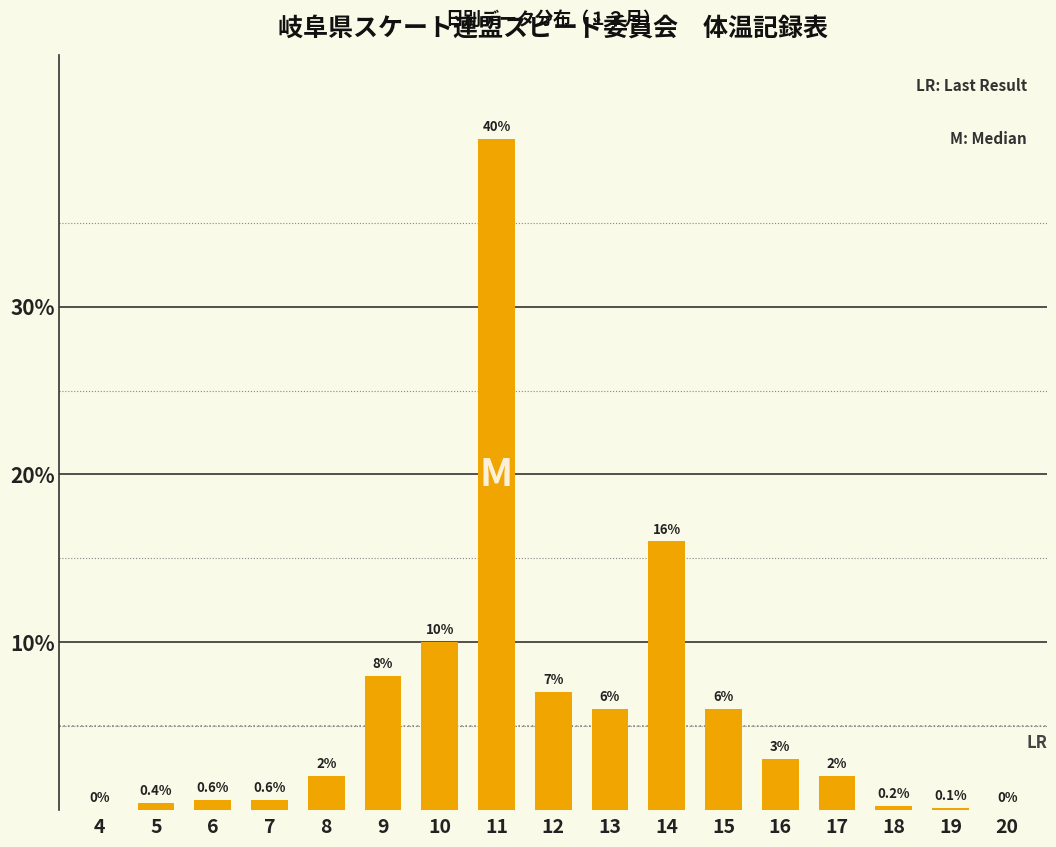

At which label is the value closest to 20?

14